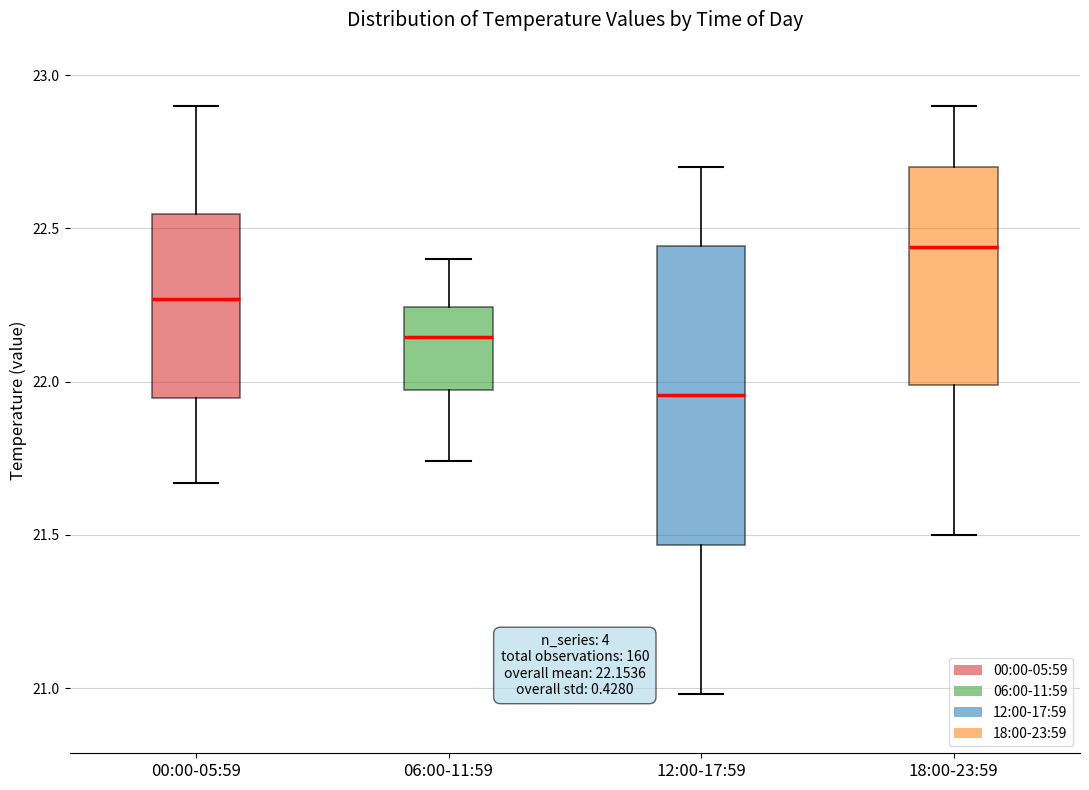

Comparing the boxes themselves (not the whiskers), which one is the tallest?

12:00-17:59